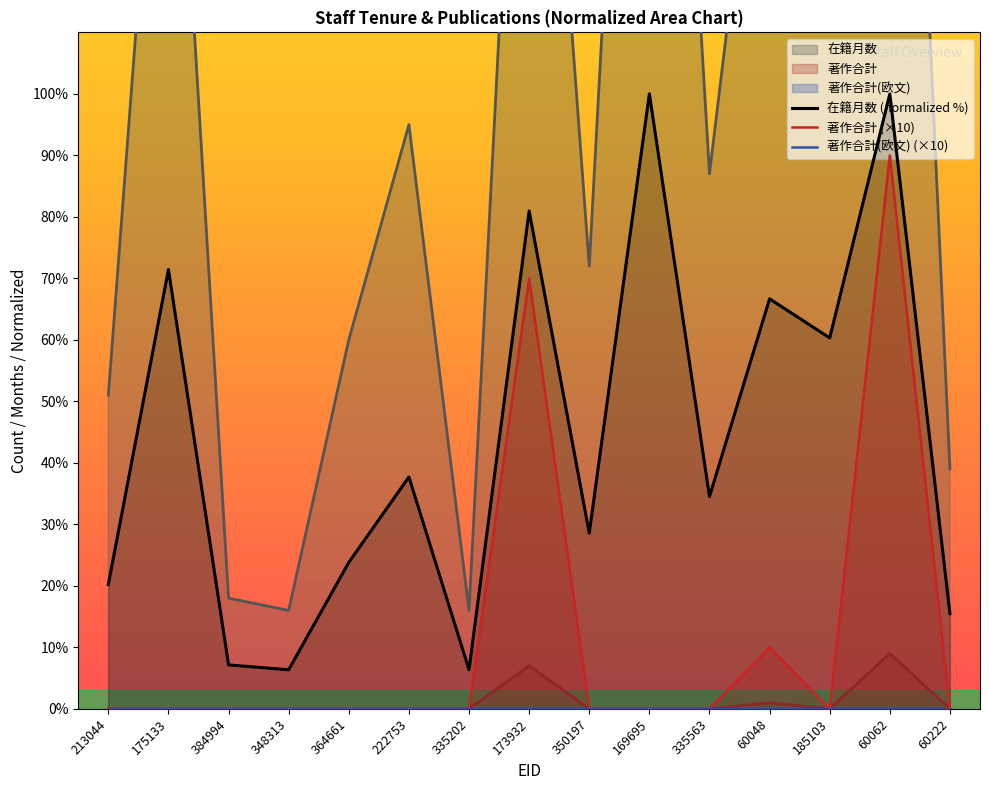

At which category is the sum across all series the highest?

60062